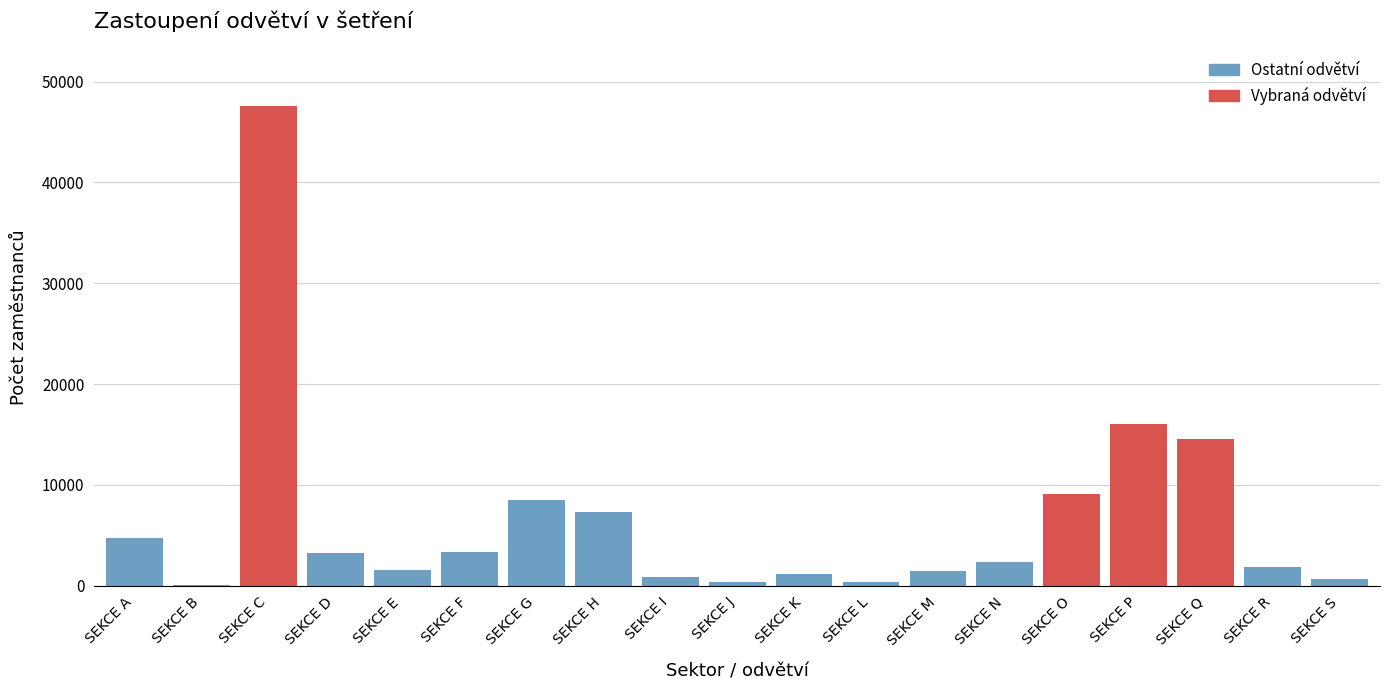

What is the maximum value shown in the chart?

47598